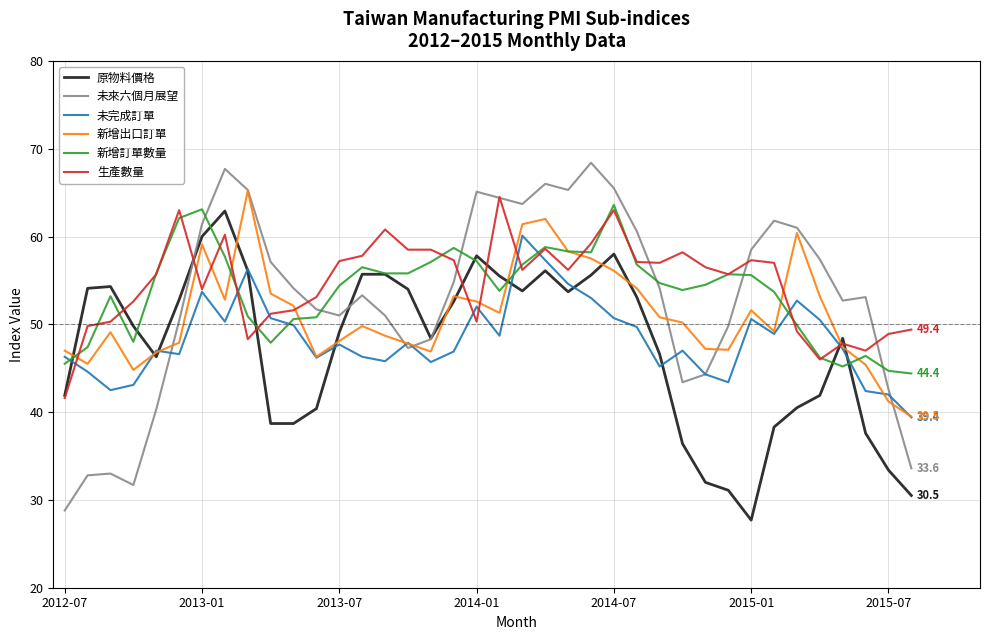

Which series has the widest spread of values?

未來六個月展望